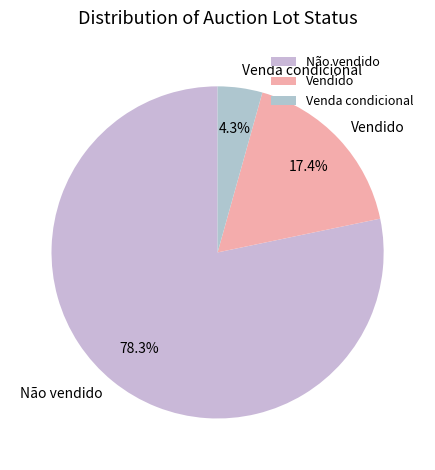

What percentage is the Não vendido slice, to the nearest percent?

78%